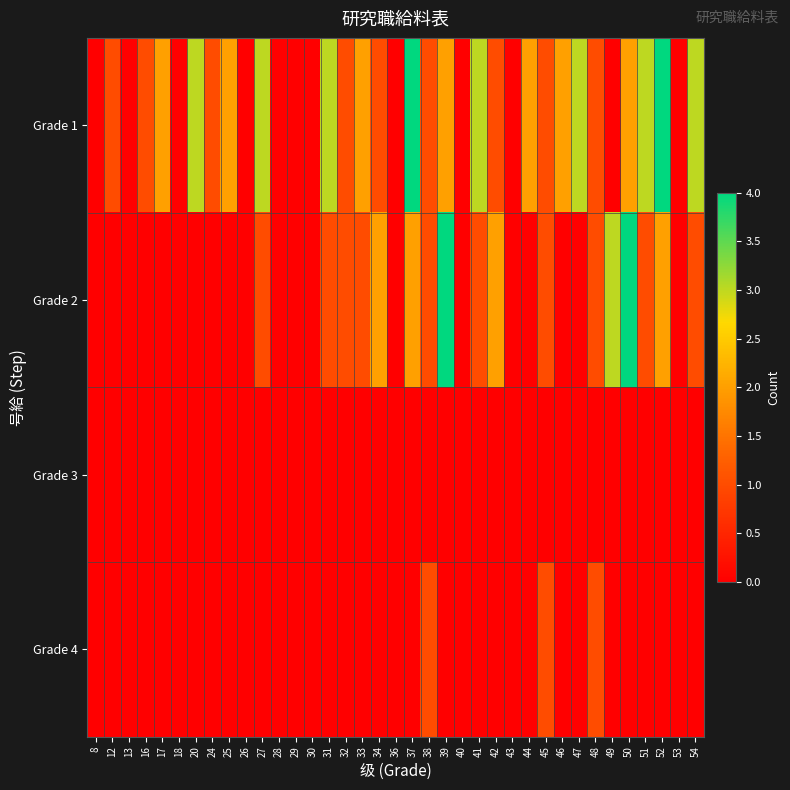

Between 20 and 43, which series saw the biggest shift?

Grade 1